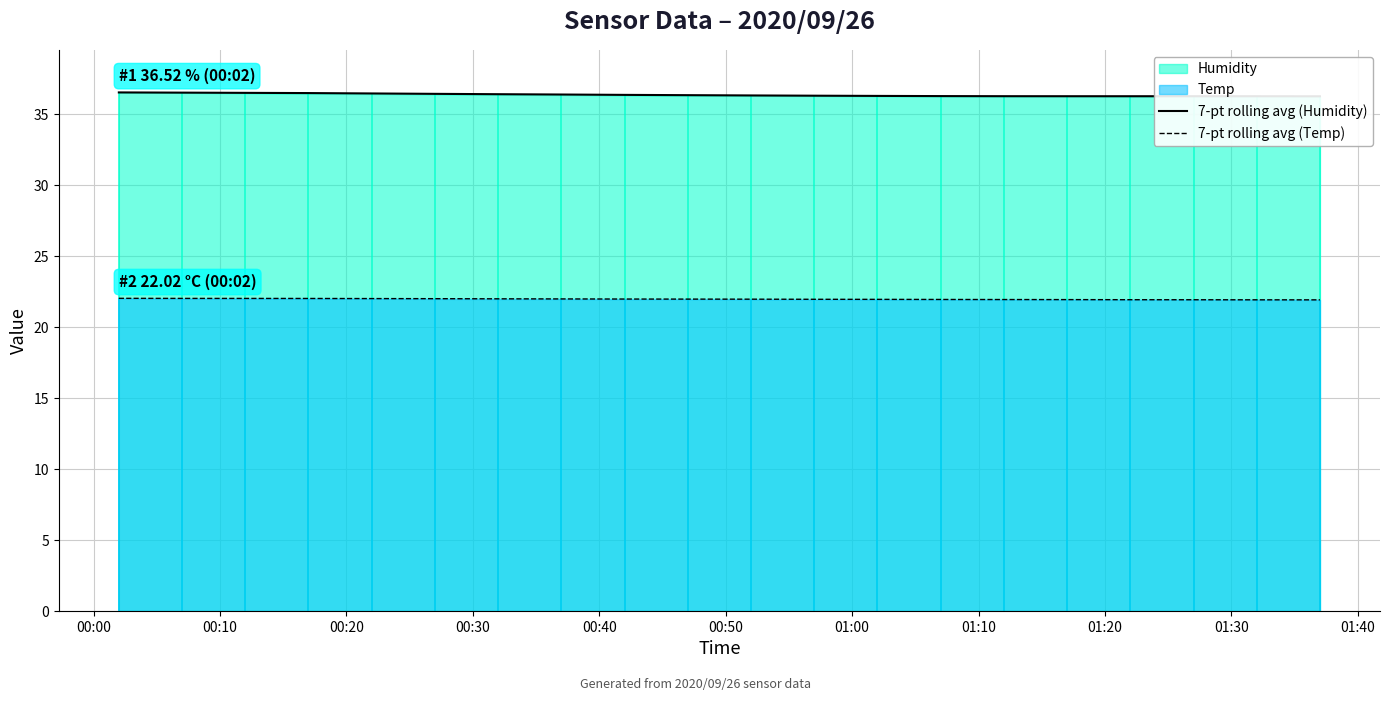

True or false: 7-pt rolling avg (Humidity) and 7-pt rolling avg (Temp) cross at least once.

False